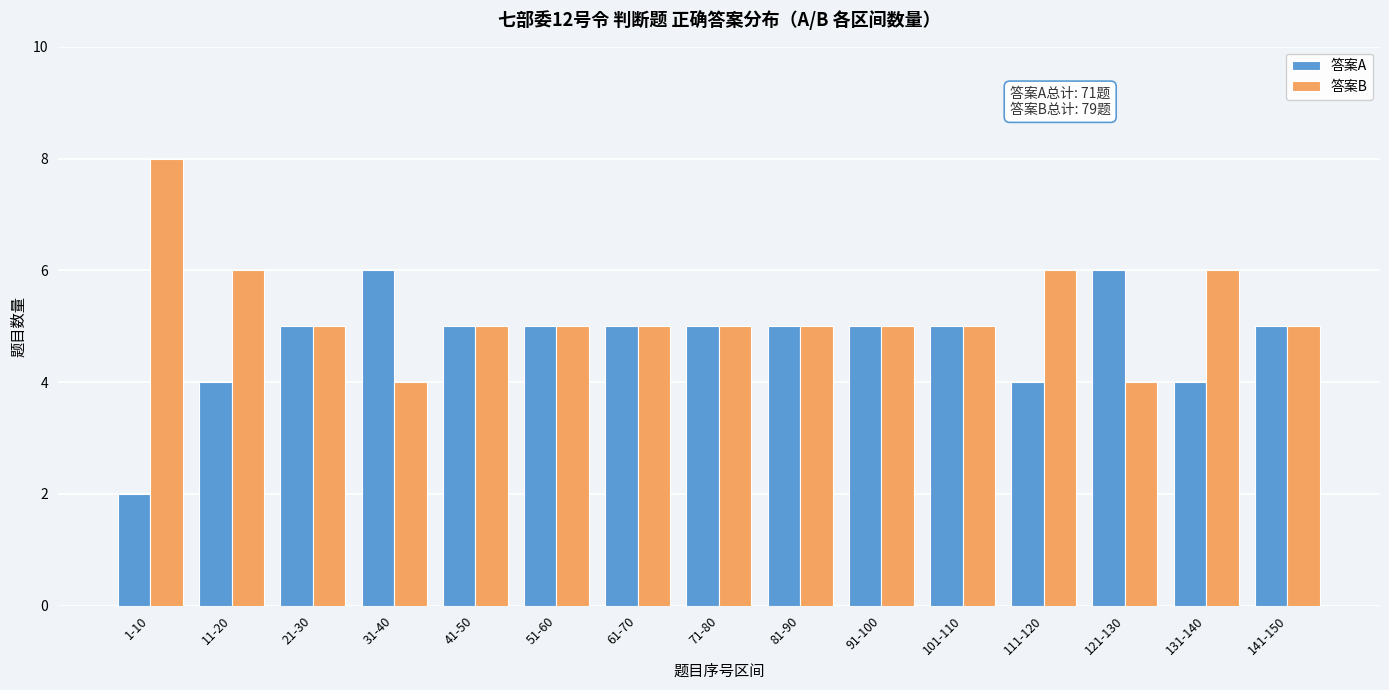

Reading left to right, what are all the values shown in this chart?

答案A: 2	4	5	6	5	5	5	5	5	5	5	4	6	4	5
答案B: 8	6	5	4	5	5	5	5	5	5	5	6	4	6	5